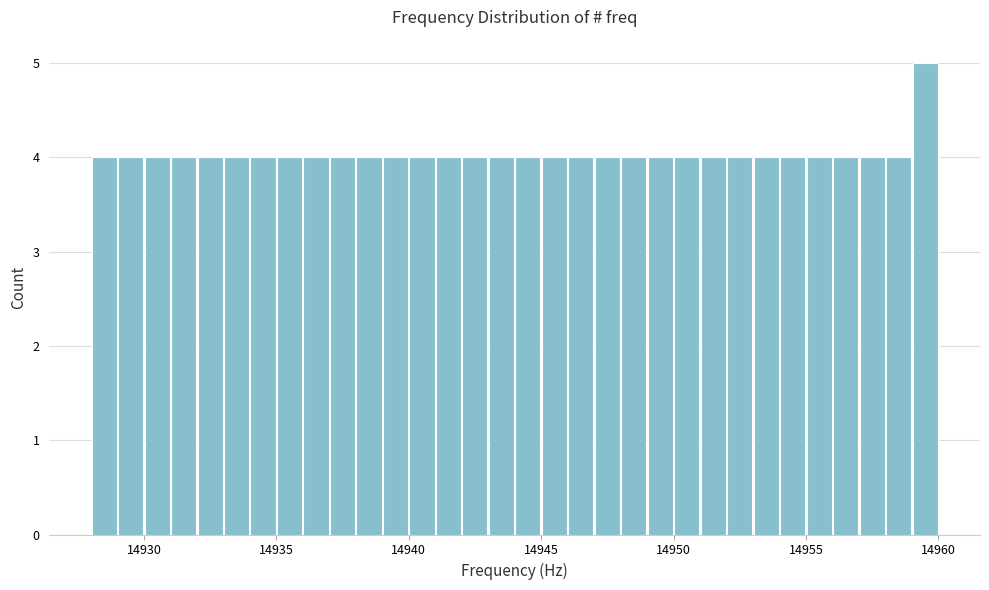

Read against the x-axis, roughly where is the centre of the tallest bar?

14959.5